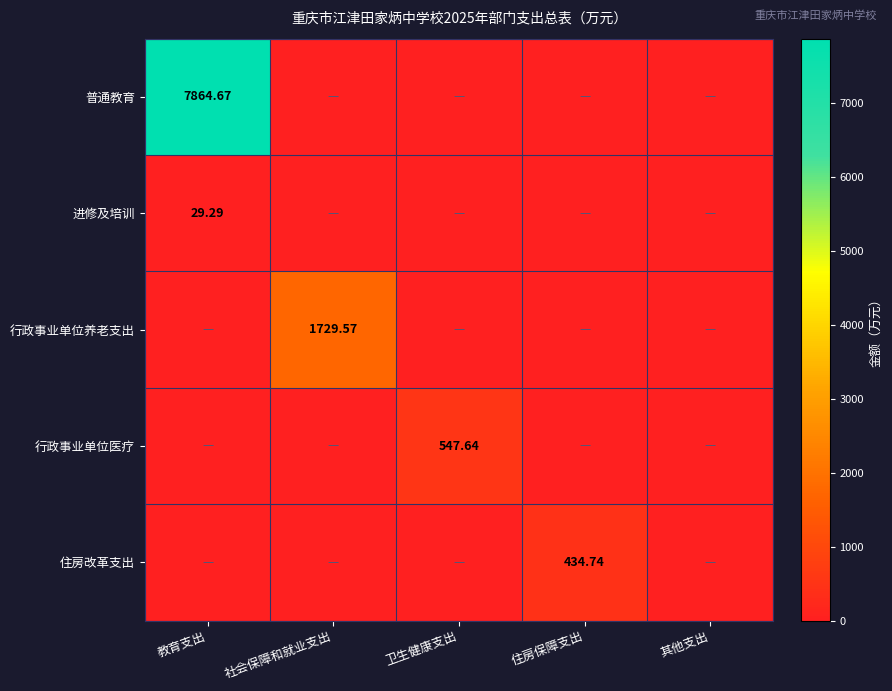

List the series in order of their peak value, lowest first.

进修及培训, 住房改革支出, 行政事业单位医疗, 行政事业单位养老支出, 普通教育